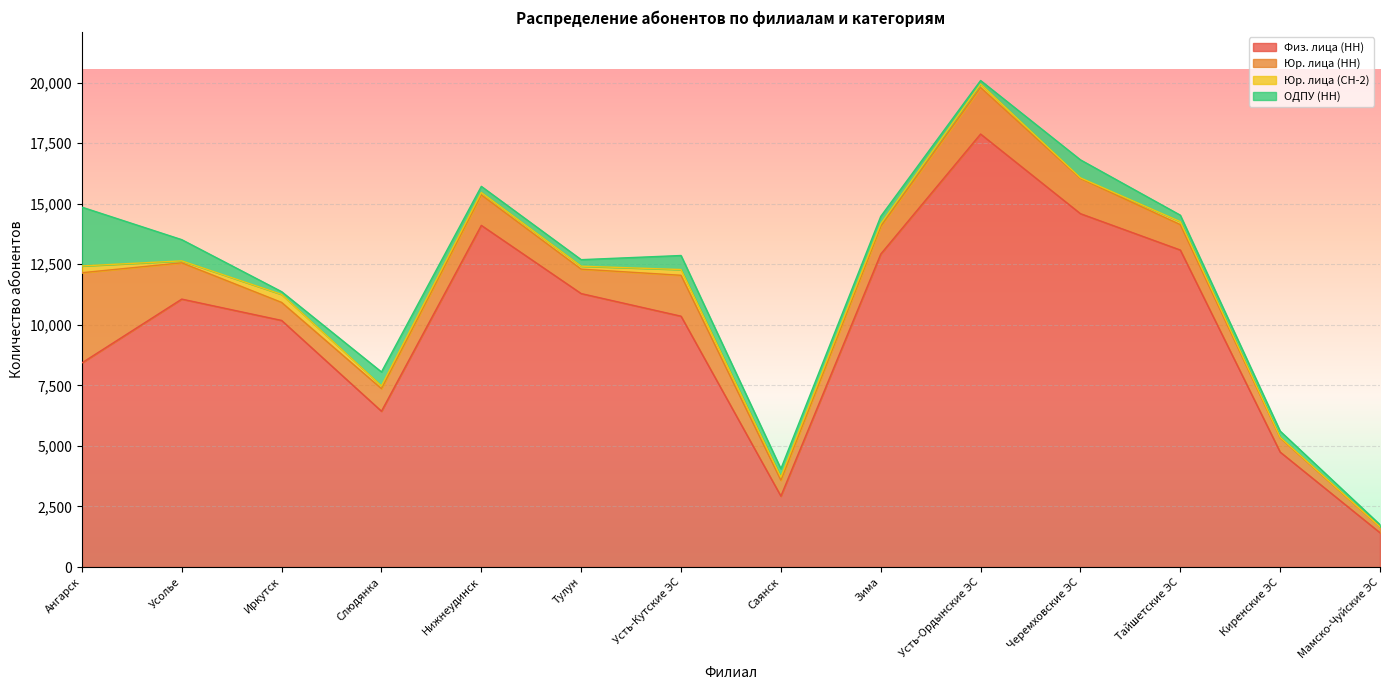

Read the Юр. лица (НН) value at Слюдянка, to the nearest 50.

950